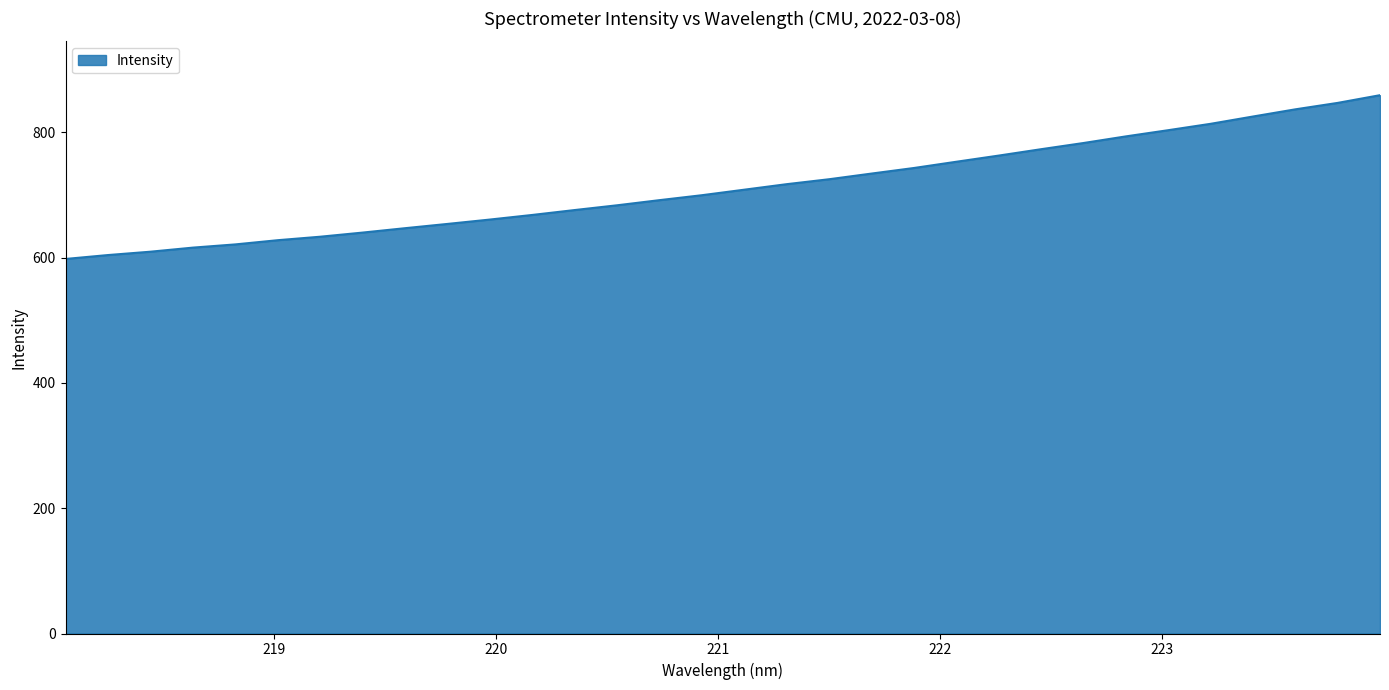

What is the difference between the maximum and minimum values?

261.4